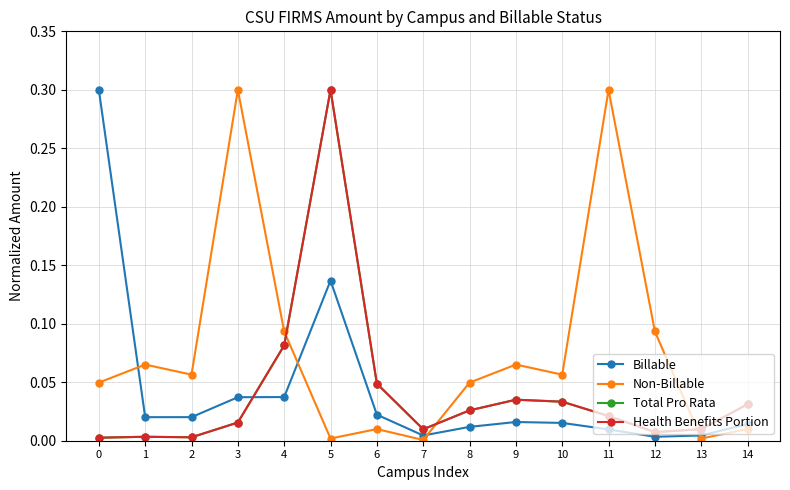

True or false: Health Benefits Portion has more than 1 interior local peaks.

True